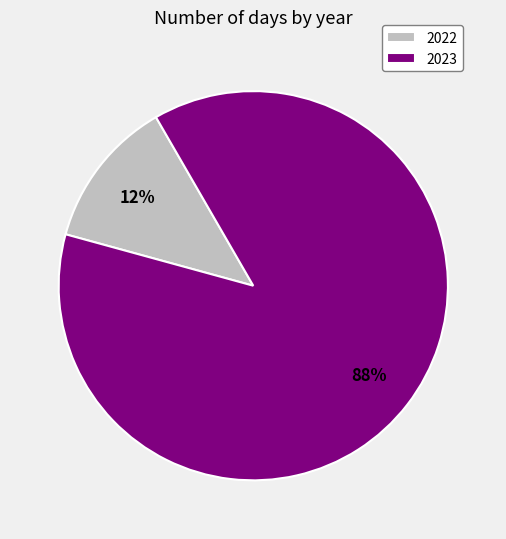

To the nearest percent, what portion does 2023 represent?

88%